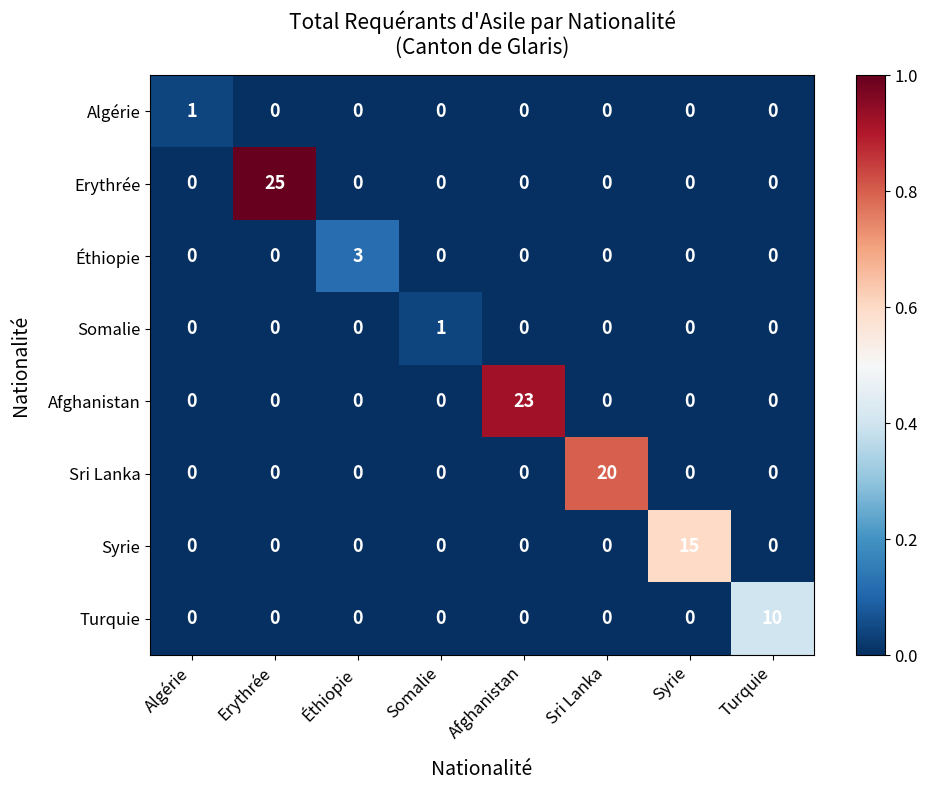

Which series has the largest total across all categories?

Erythrée